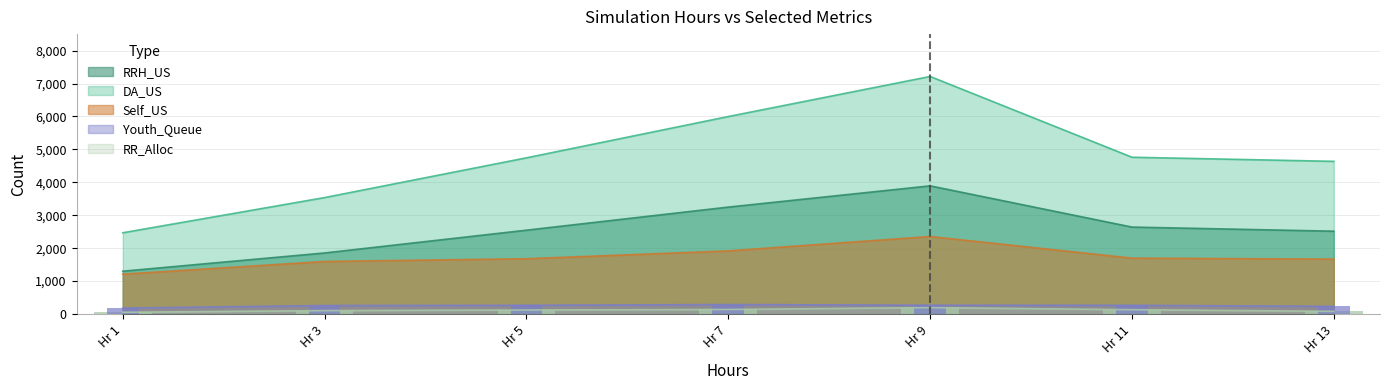

What is the minimum value for Youth_Queue?

180